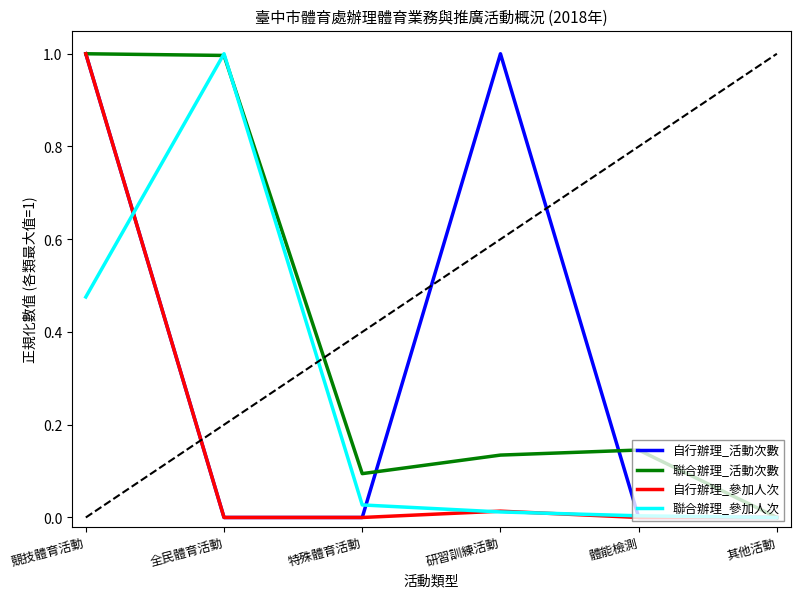

What is the difference between the maximum and second lowest values in the 自行辦理_活動次數 series?

1.0